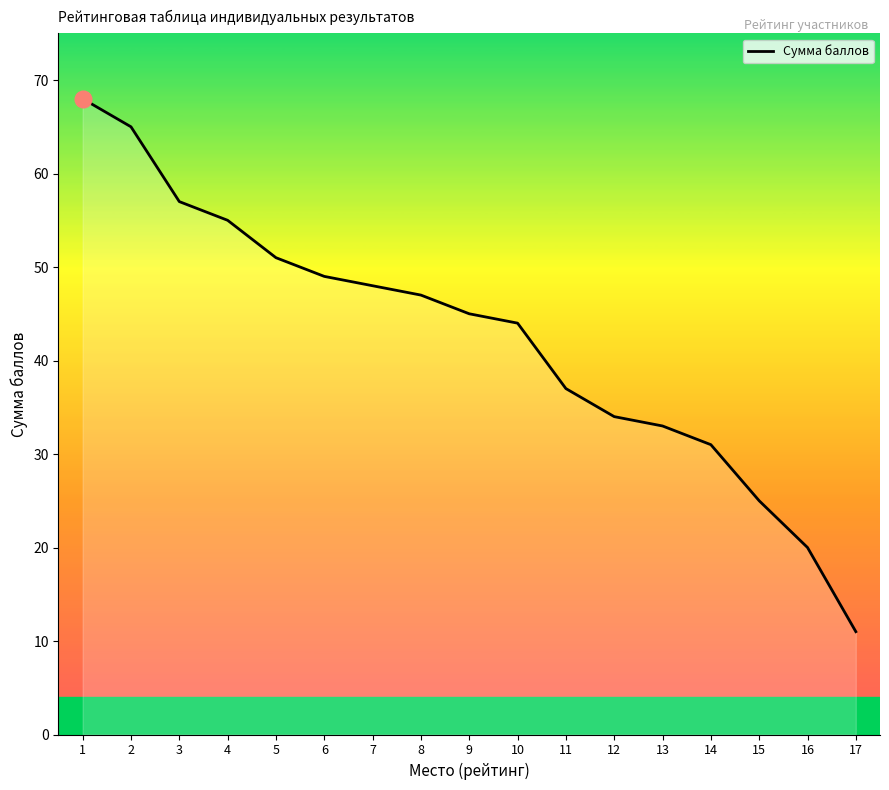

Where is the data nearest to the value 39?

11